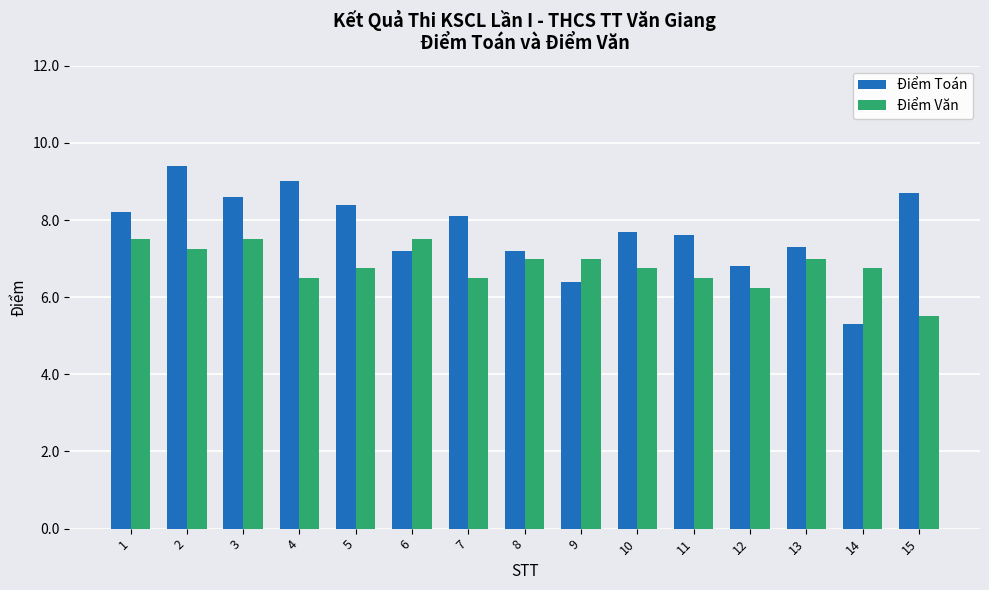

What is the difference between the maximum and minimum values in the Điểm Văn series?

2.0